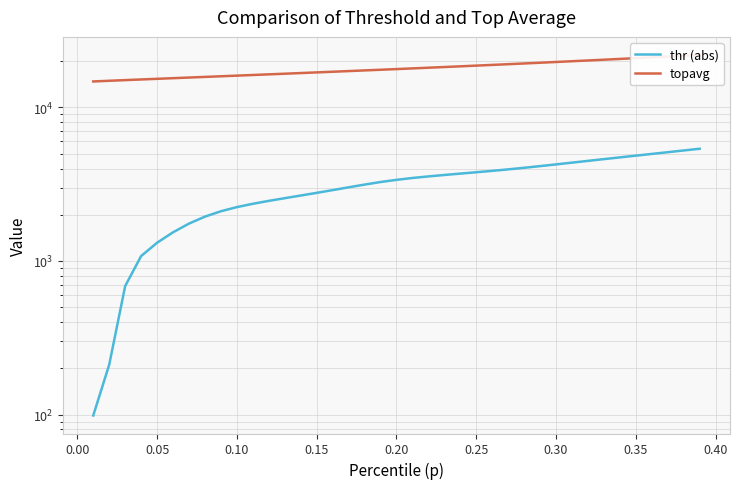

Rank the series at 0.05 from highest to lowest value.

topavg, thr (abs)